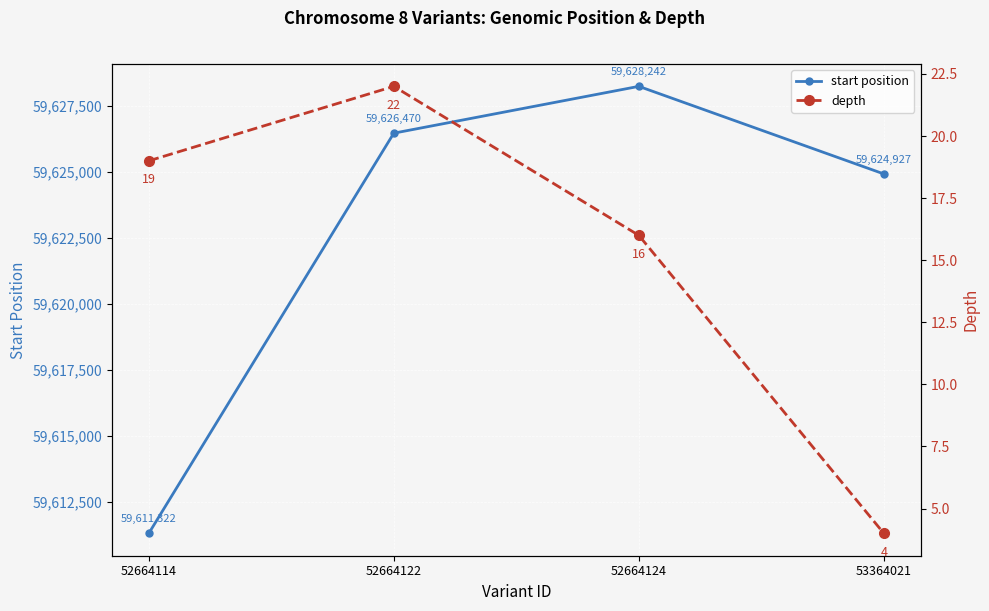

Which series changed the most between 52664124 and 53364021?

start position